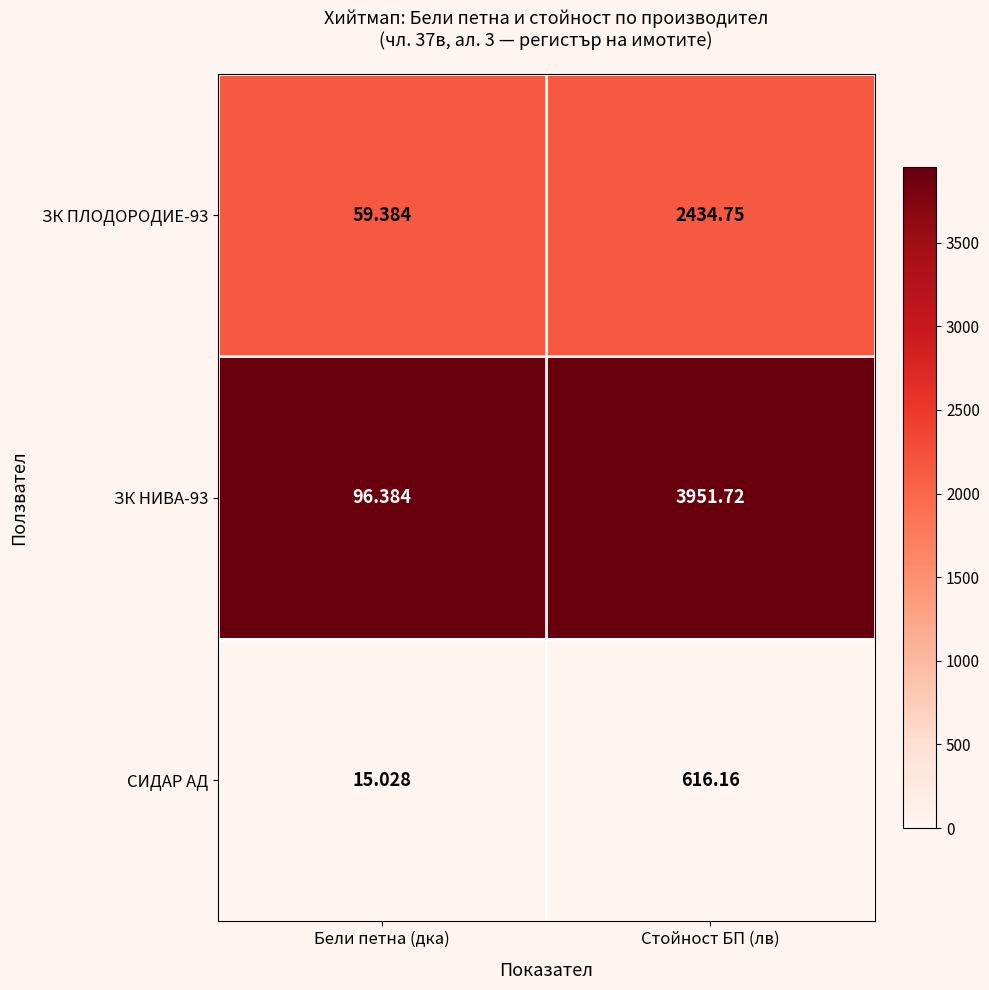

Between Бели петна (дка) and Стойност БП (лв), which series saw the biggest shift?

ЗК НИВА-93